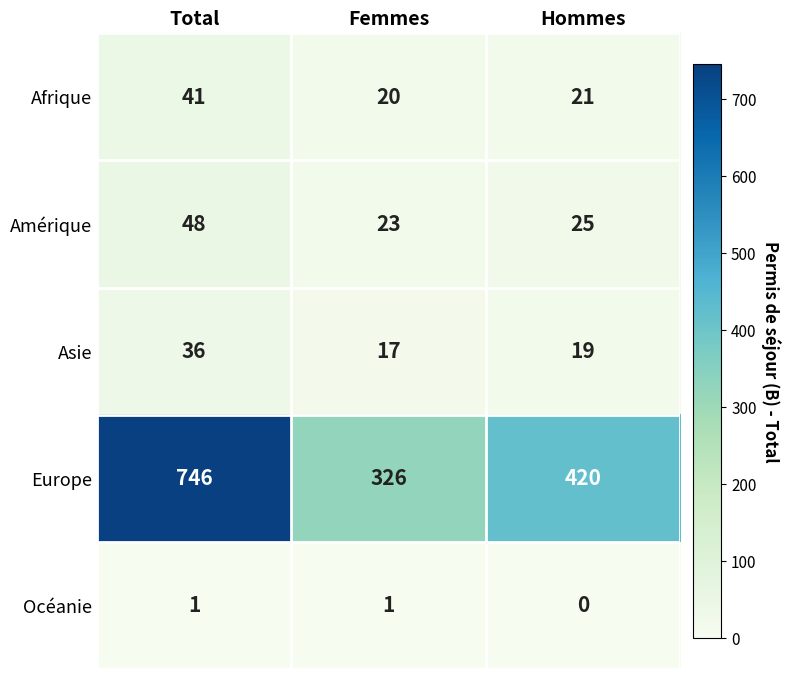

What is the difference between the highest and lowest values at Femmes?

325